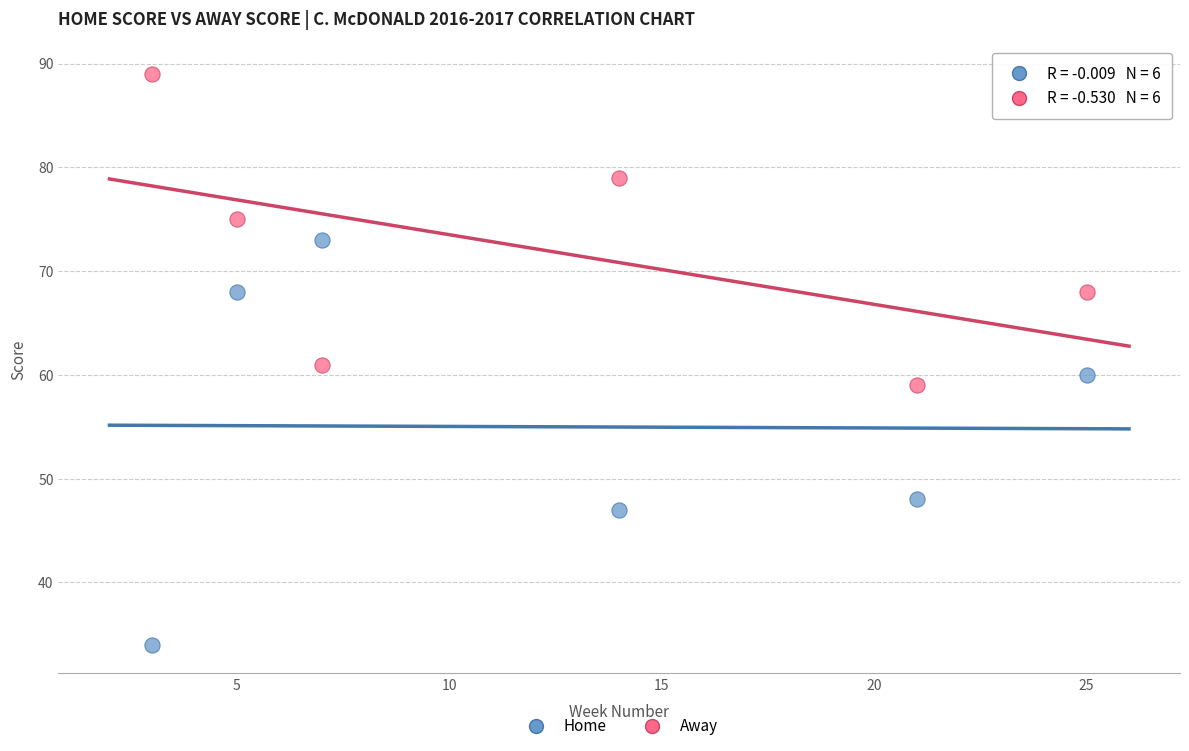

Across all data points, what is the average X value?

12